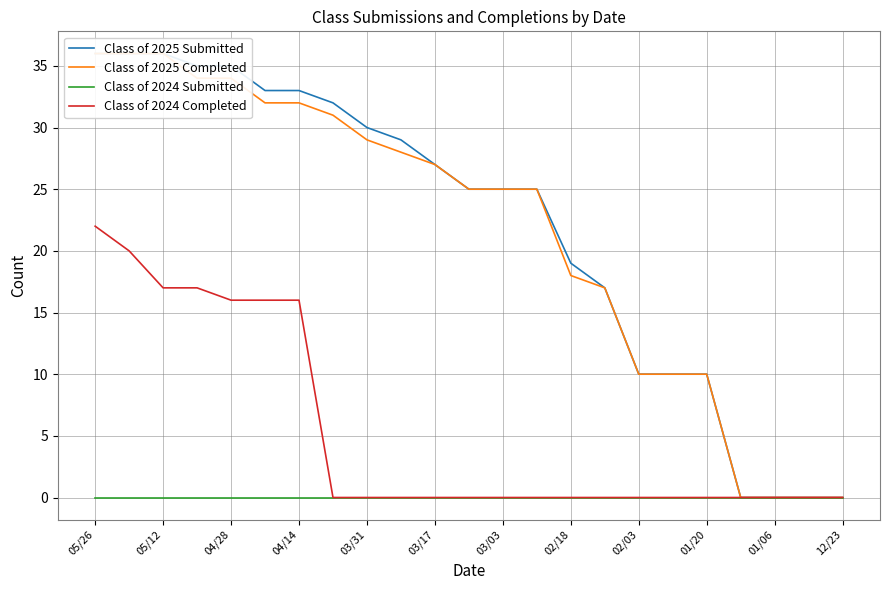

True or false: Class of 2025 Submitted has more than 2 interior local peaks.

False